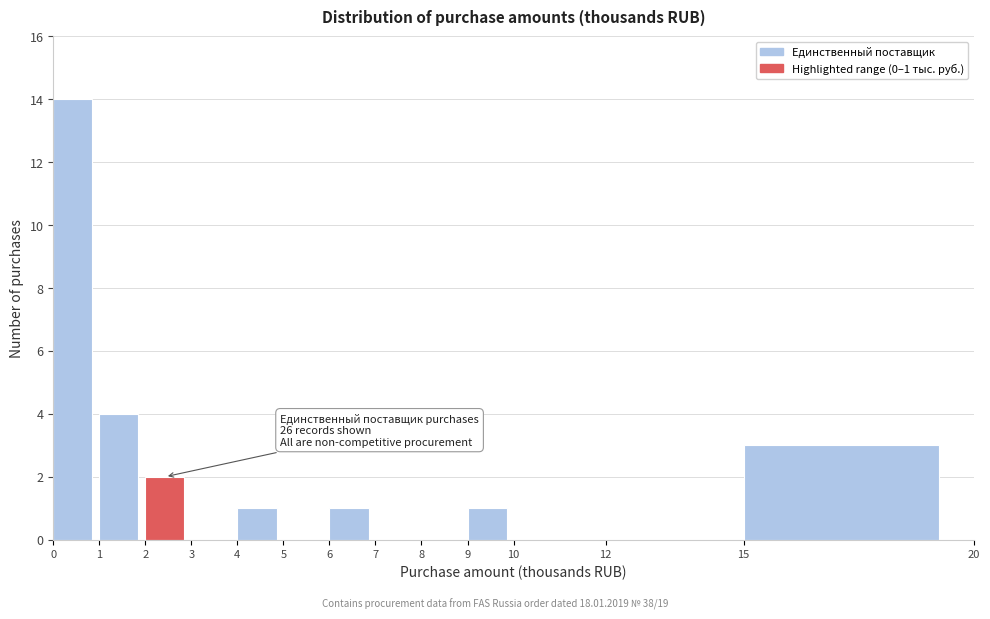

Which range on the x-axis has the tallest bar?

0 to 1